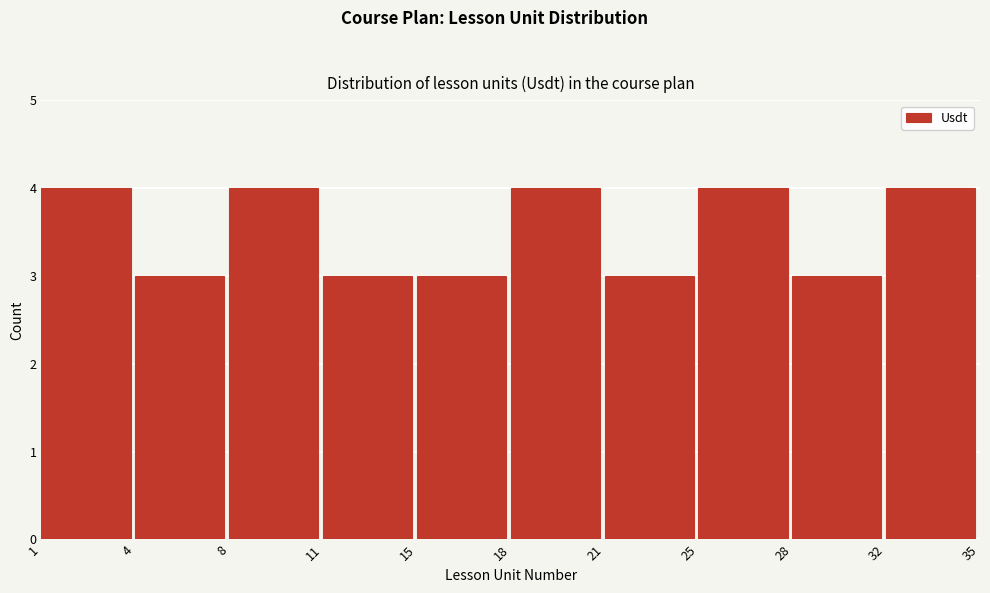

Reading left to right, what are all the values shown in this chart?

1=4	4=3	8=4	11=3	15=3	18=4	21=3	25=4	28=3	32=4